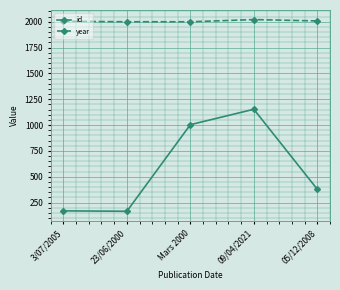

Read the id value at 05/12/2008.

379